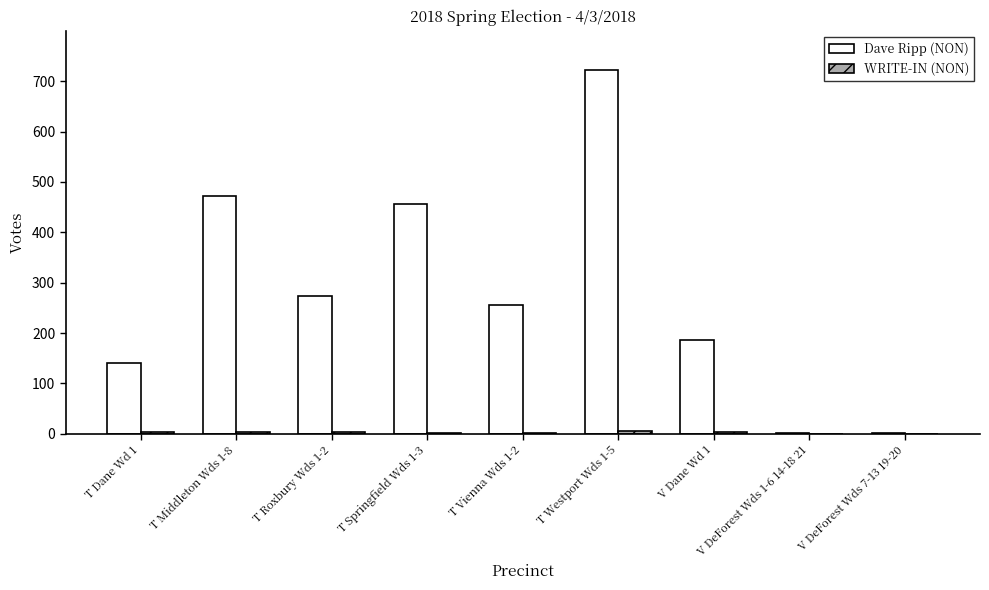

What is the difference between the Dave Ripp (NON) values at V Dane Wd 1 and V DeForest Wds 1-6 14-18 21?

186